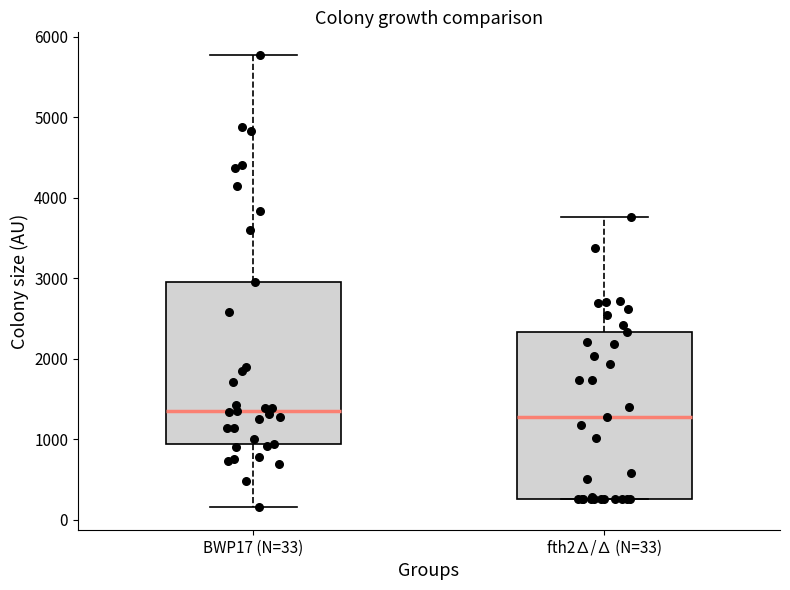

Where does the upper whisker of the box for BWP17 (N=33) end on the y-axis? The values are not printed on the chart, so give them approximately, as read against the axis.

5800